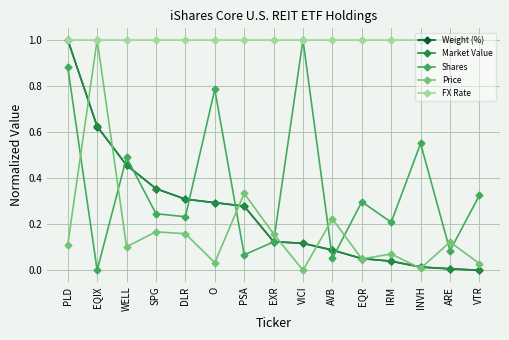

At which category is the sum across all series the highest?

PLD